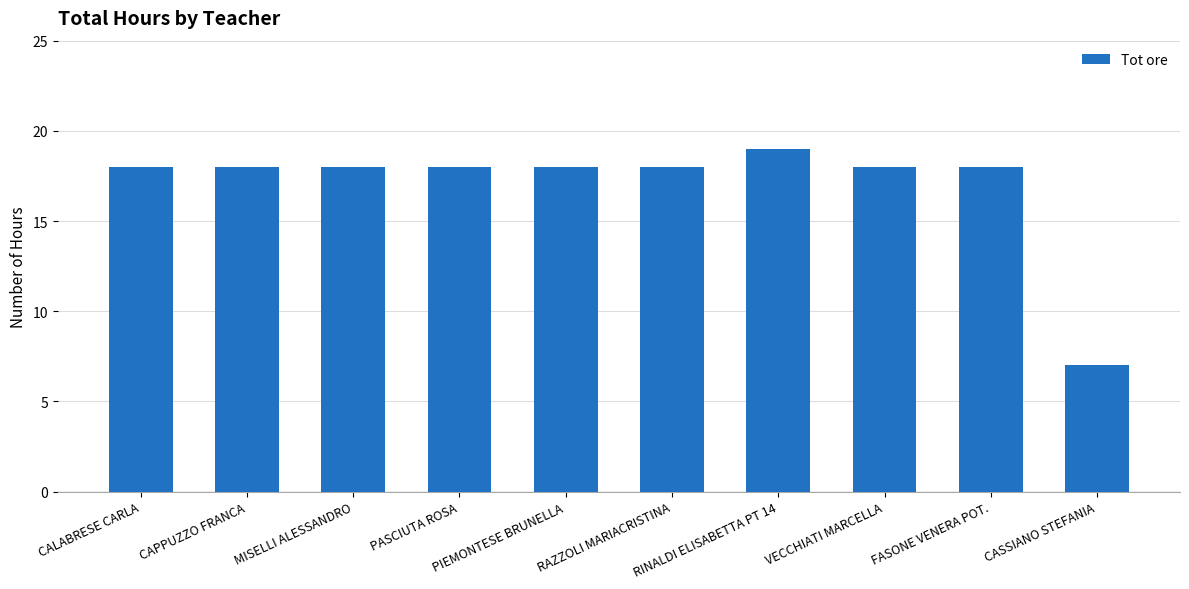

At which category does the chart reach its peak across all series?

RINALDI ELISABETTA PT 14